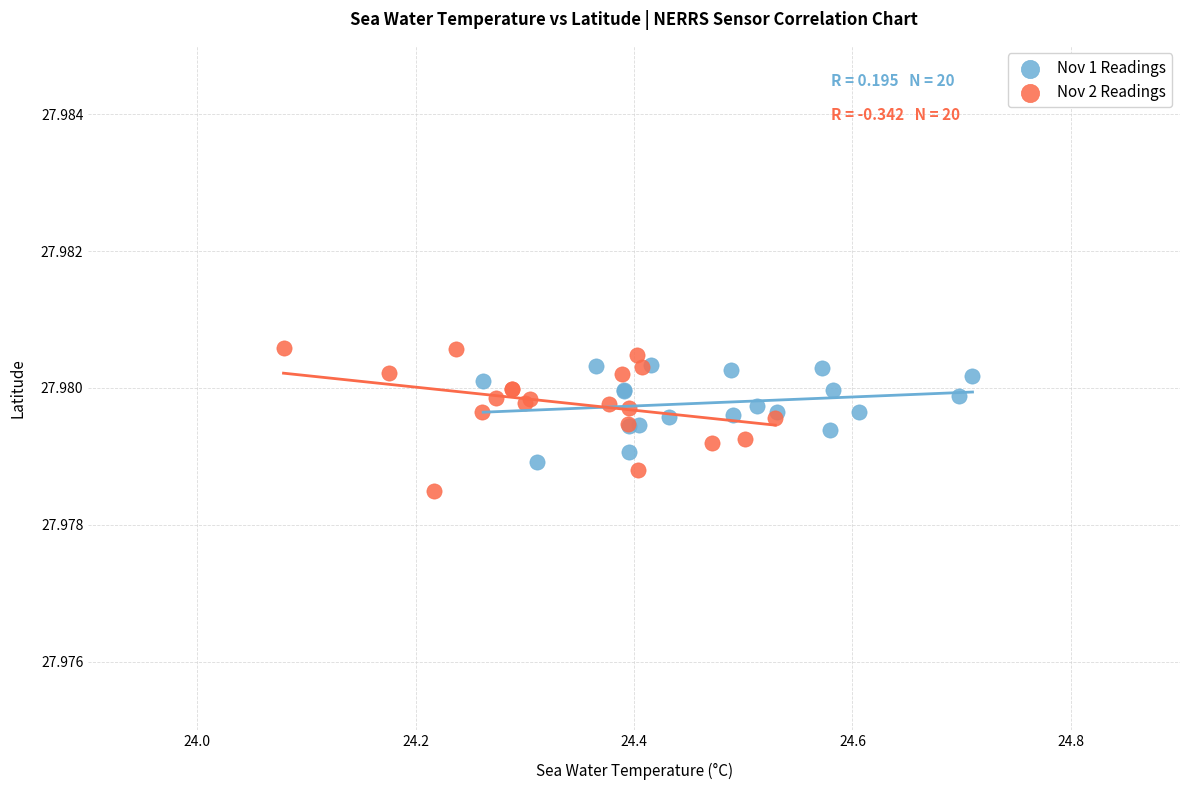

Which series has the largest Y range (max minus min)?

Nov 2 Readings